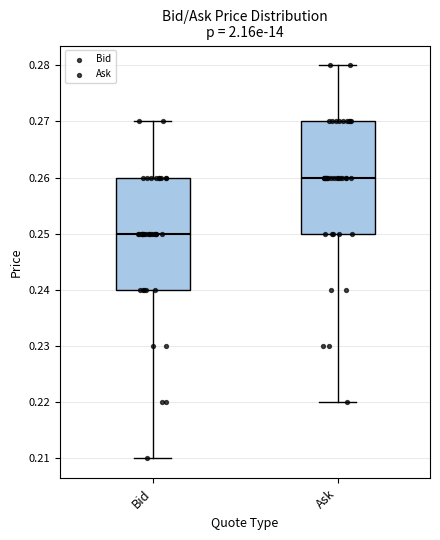

Which box has the lowest median line?

Bid